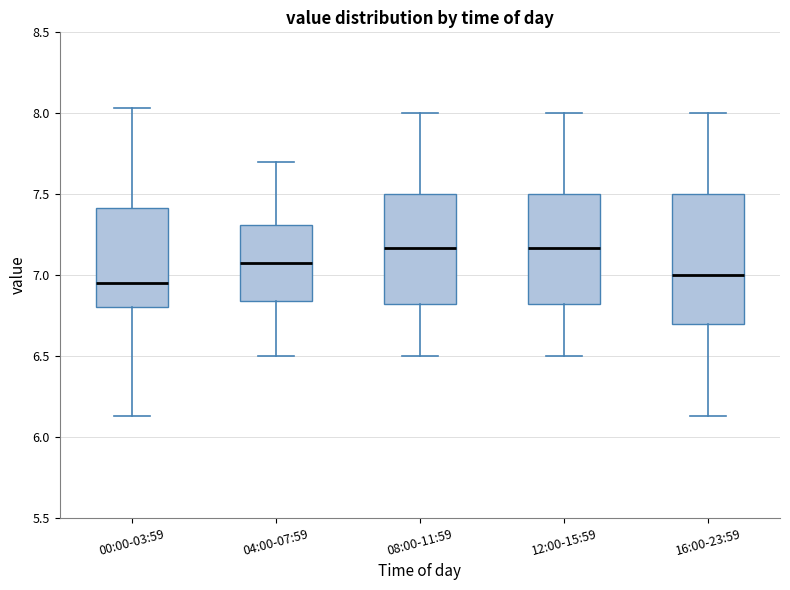

Where does the median line of the box for 08:00-11:59 sit on the y-axis? The values are not printed on the chart, so give them approximately, as read against the axis.

7.15